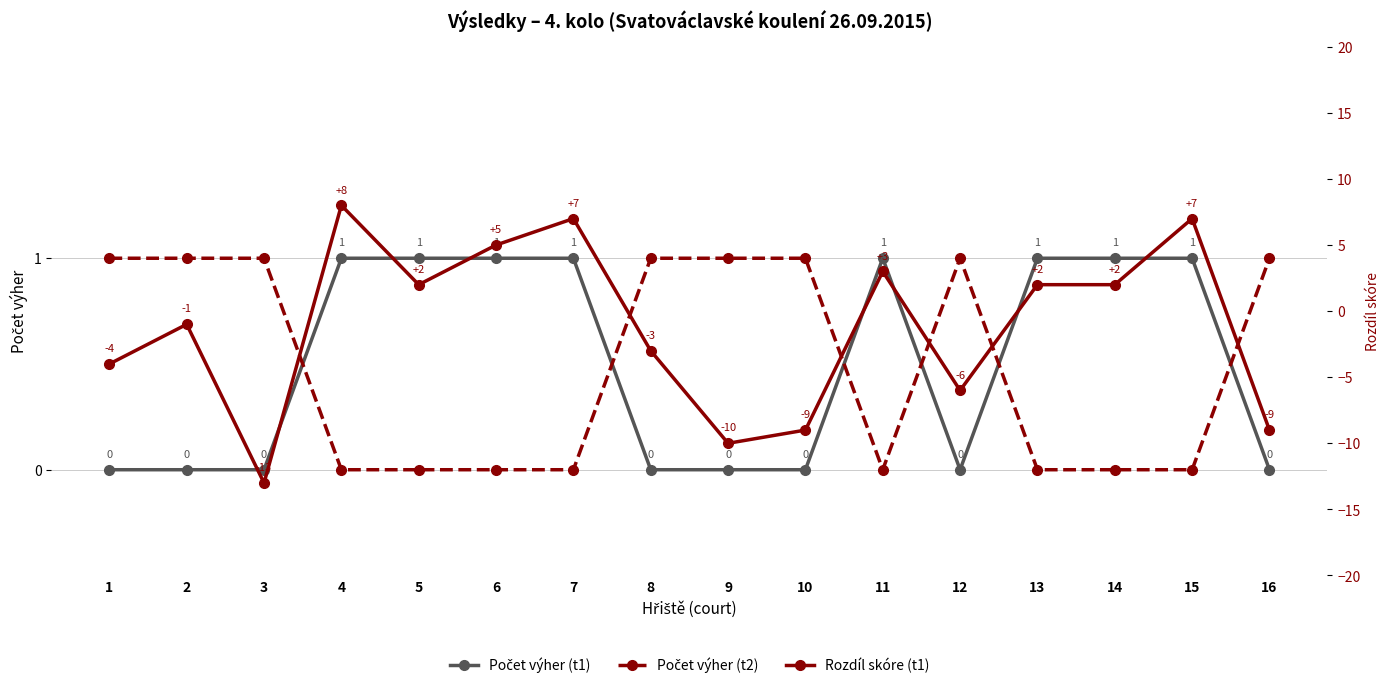

What is the approximate value of Rozdíl skóre (t1) at 7, to the nearest 10?

10